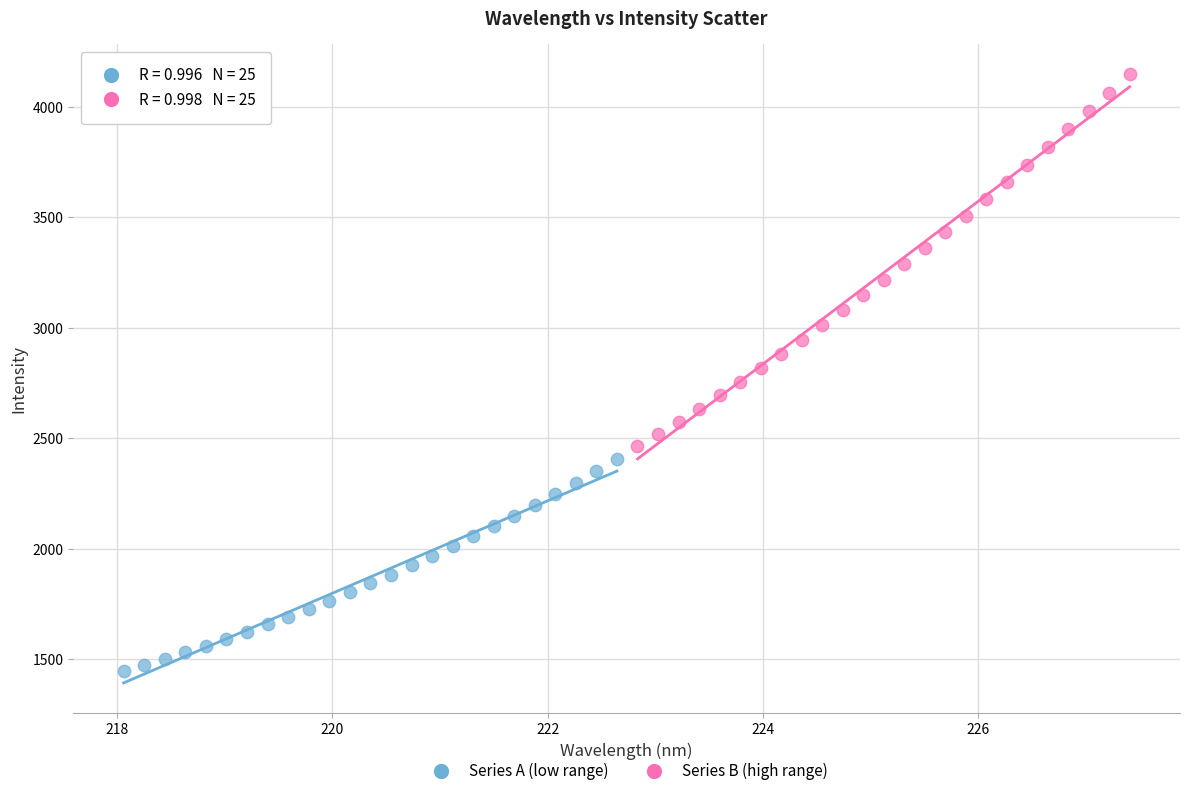

Which series contains the lowest Y value?

Series A (low range)